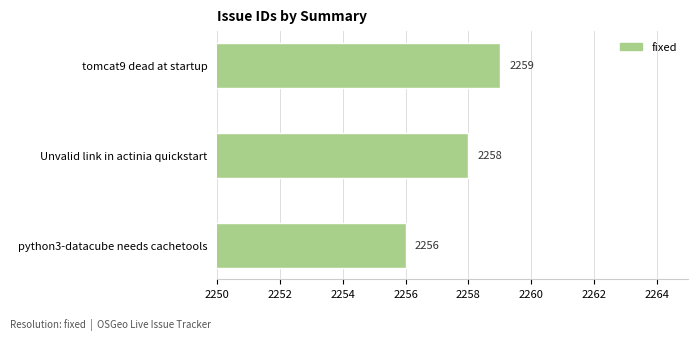

At which label is the value closest to 2257?

python3-datacube needs cachetools